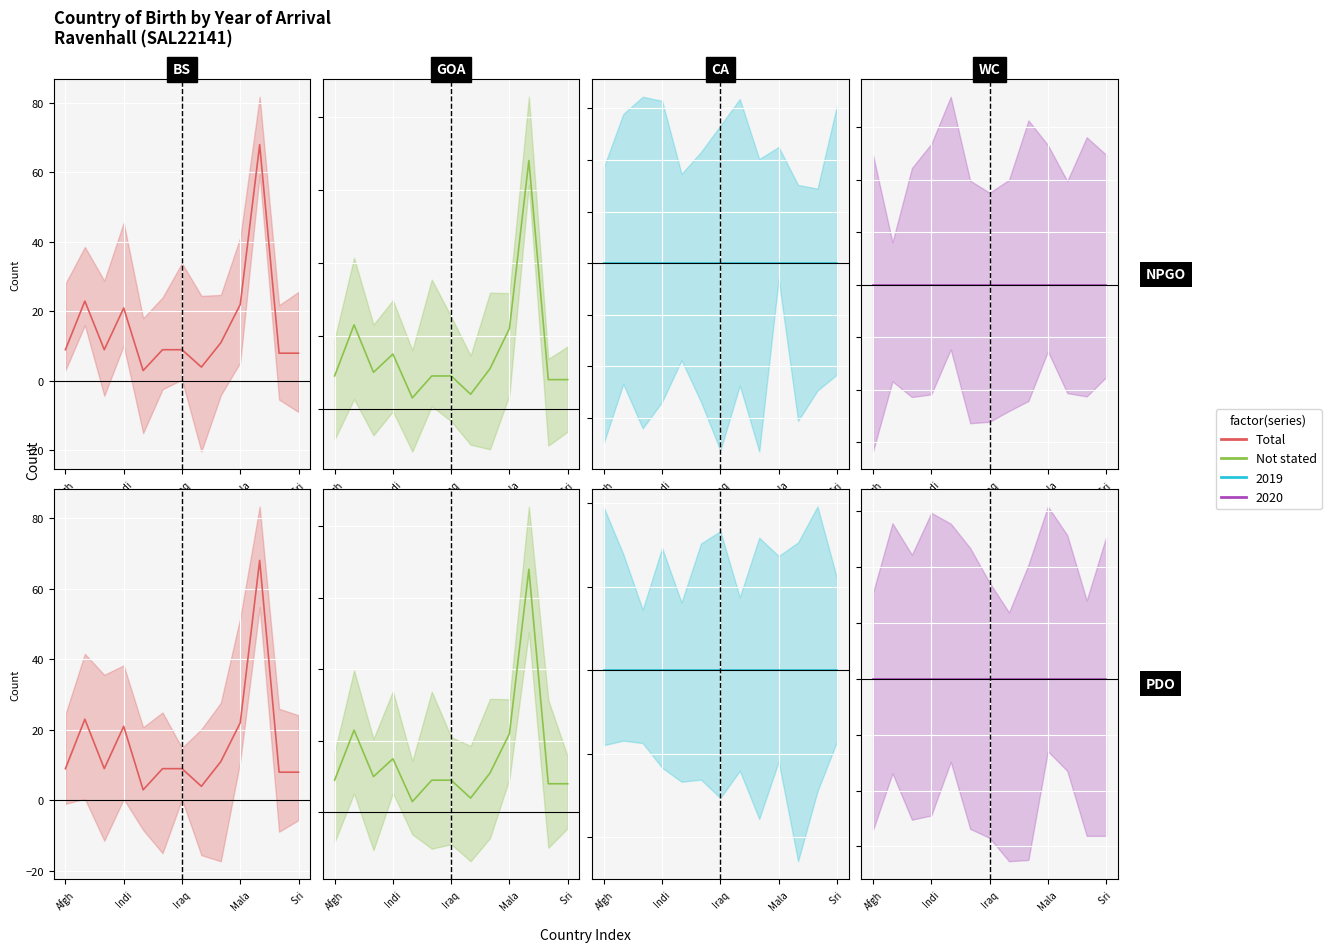

Which series has the largest total across all categories?

Total